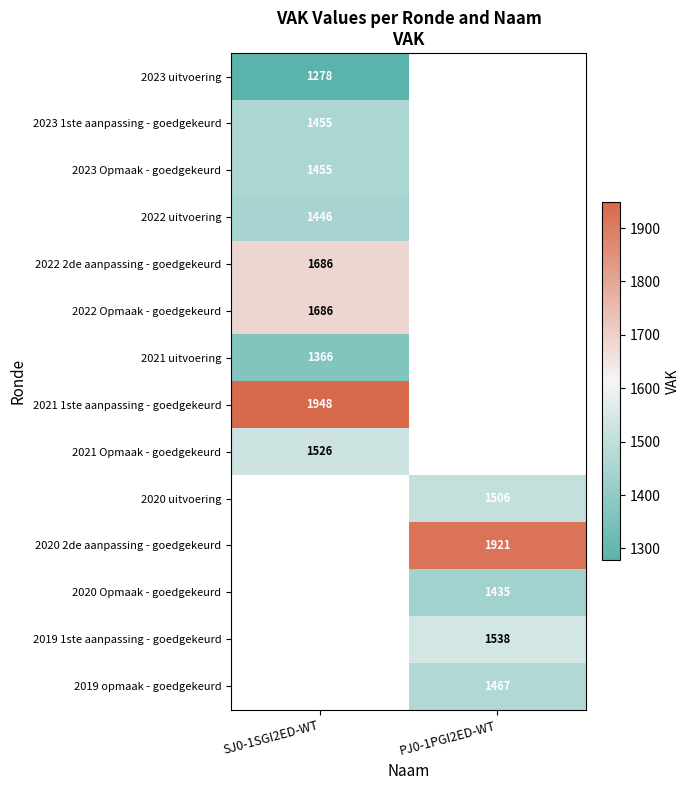

Is it true that 2020 2de aanpassing - goedgekeurd equals 1921 at PJ0-1PGI2ED-WT?

True